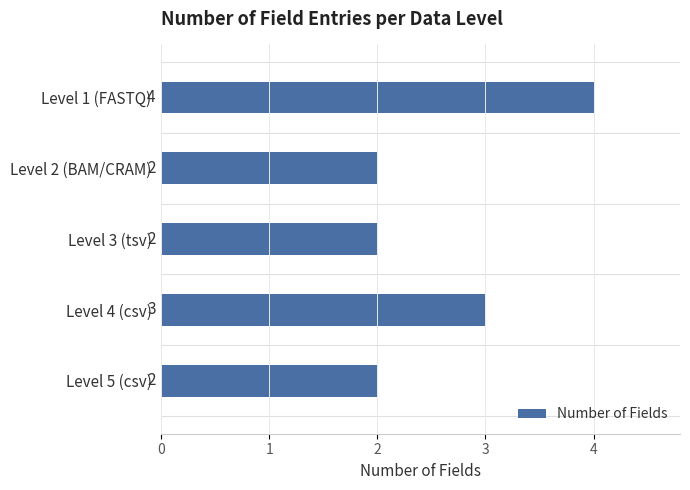

How many data points does each series have?

5